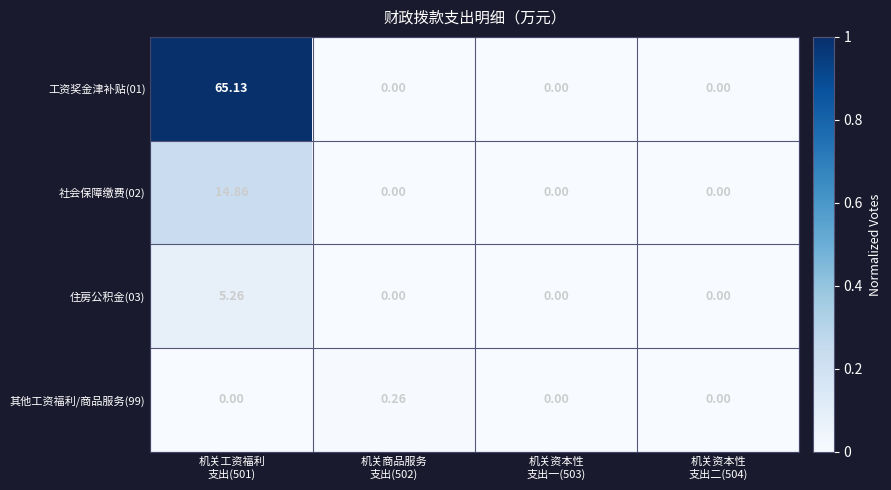

Which category has the highest value across all series?

机关工资福利
支出(501)